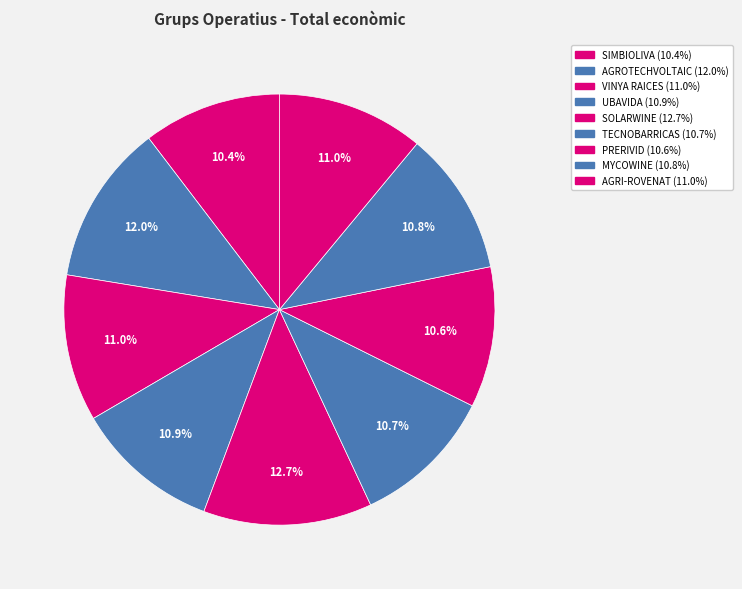

How many slices are in this pie chart?

9